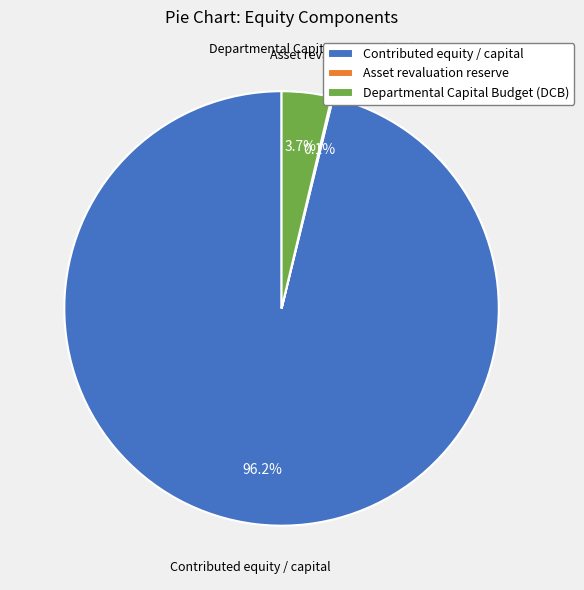

Which slice is the largest?

Contributed equity / capital